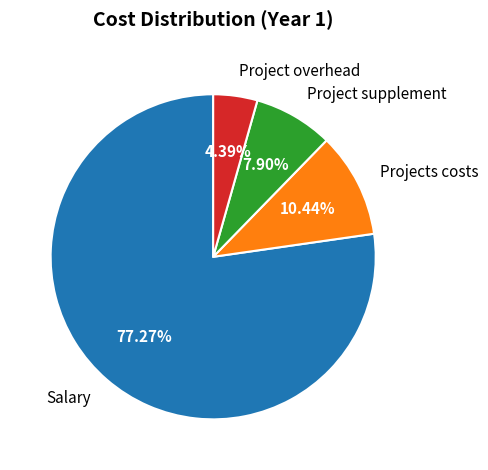

Between Project overhead and Projects costs, which is larger?

Projects costs